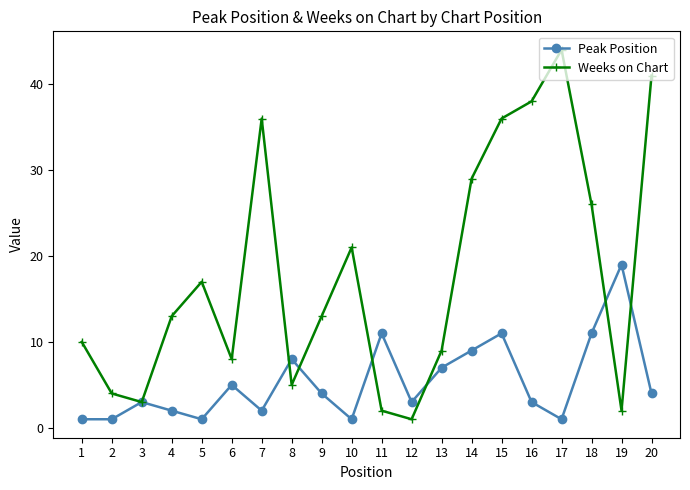

Reading right to left, extract all data points from this chart.

Peak Position: 4	19	11	1	3	11	9	7	3	11	1	4	8	2	5	1	2	3	1	1
Weeks on Chart: 41	2	26	44	38	36	29	9	1	2	21	13	5	36	8	17	13	3	4	10